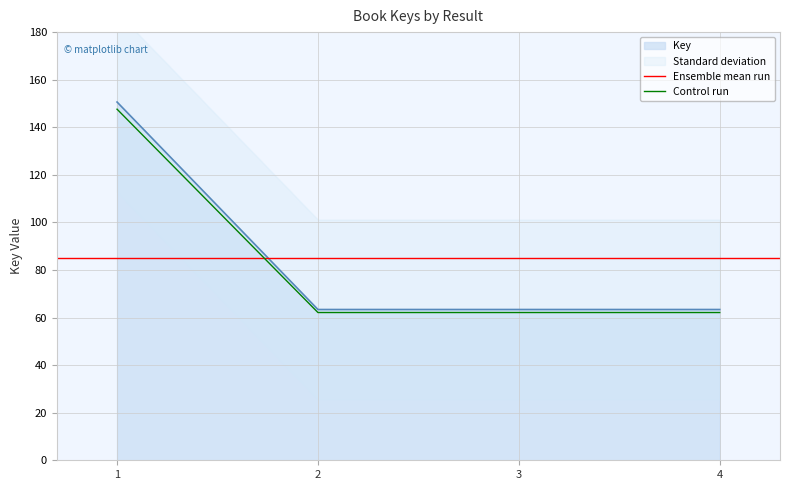

Where is the data nearest to the value 106996214?

2